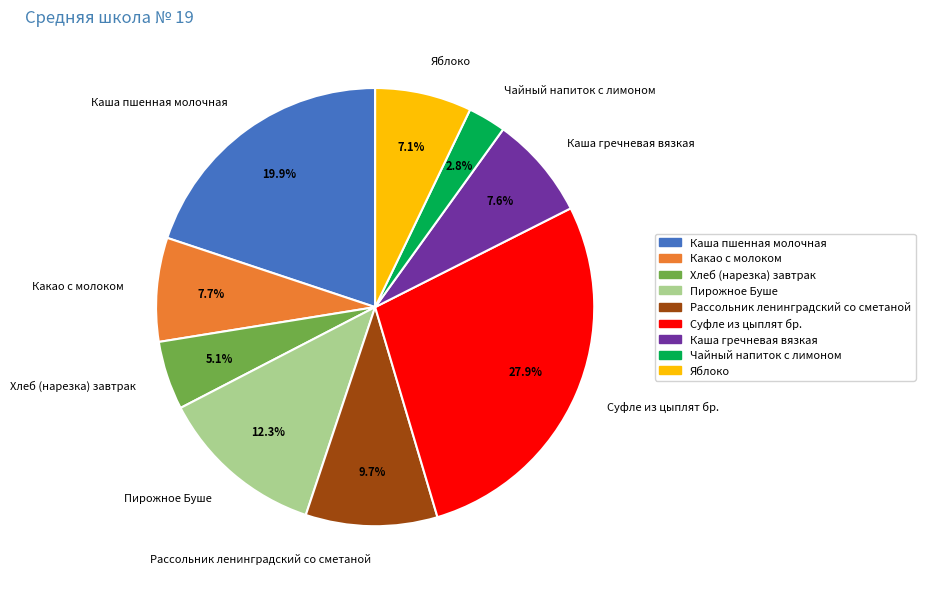

Is there any slice that represents more than half of the pie?

No